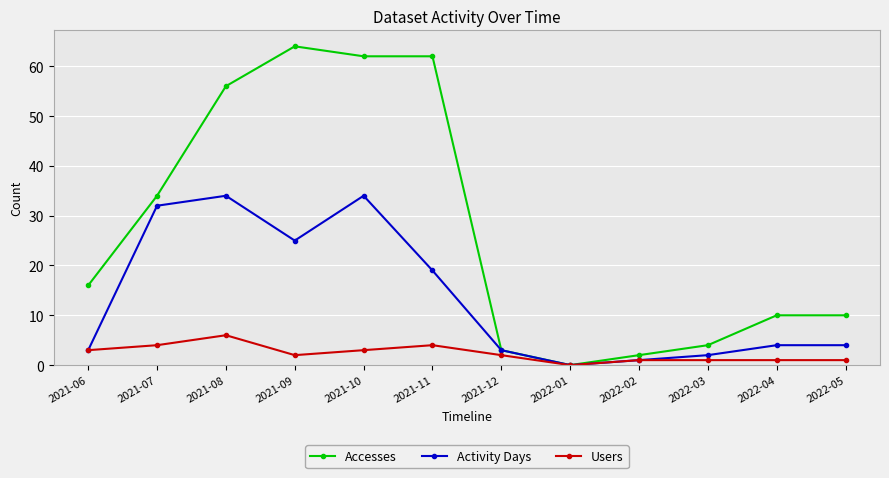

Which series has the largest range (max minus min)?

Accesses